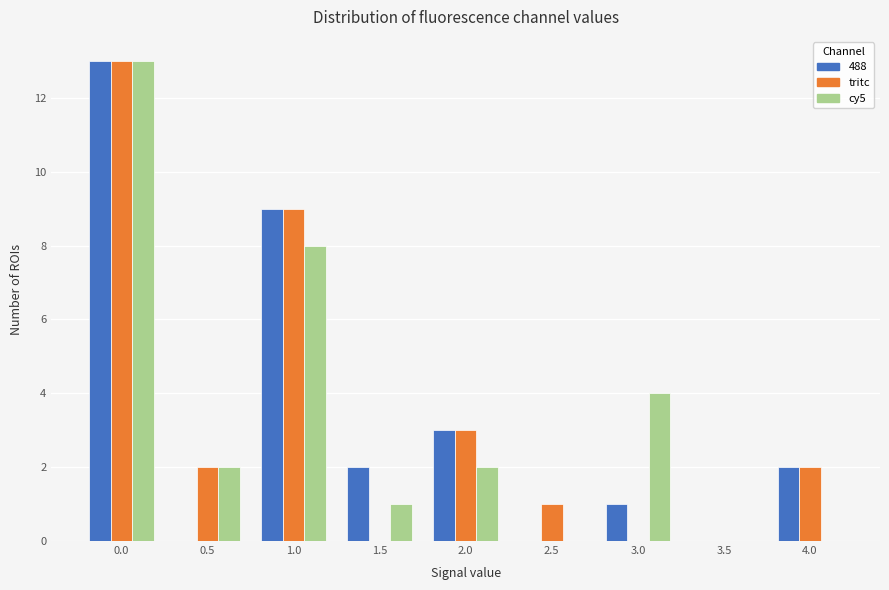

Reading right to left, extract all data points from this chart.

488: 4.0=2	3.5=0	3.0=1	2.5=0	2.0=3	1.5=2	1.0=9	0.5=0	0.0=13
tritc: 4.0=2	3.5=0	3.0=0	2.5=1	2.0=3	1.5=0	1.0=9	0.5=2	0.0=13
cy5: 4.0=0	3.5=0	3.0=4	2.5=0	2.0=2	1.5=1	1.0=8	0.5=2	0.0=13